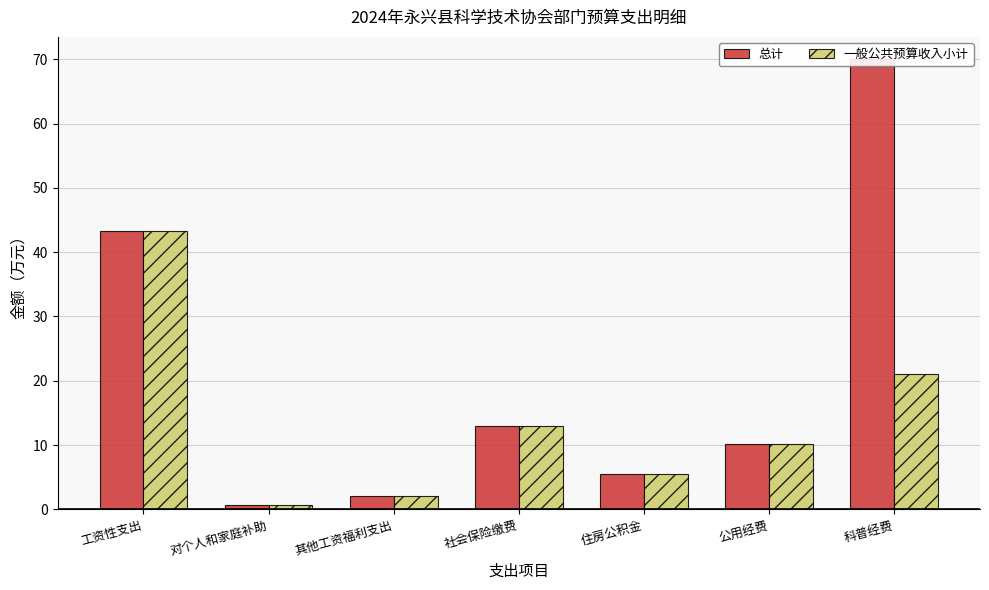

Count the number of data series in this chart.

2